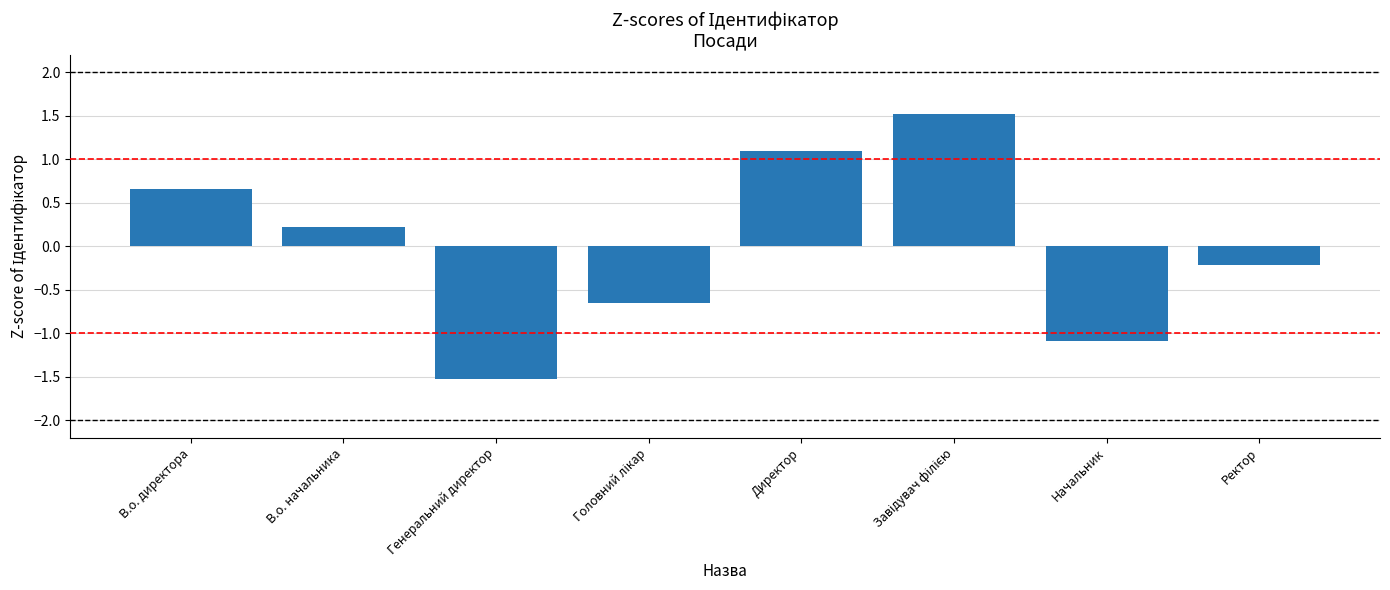

What is the difference between the maximum and second lowest values?

2.6